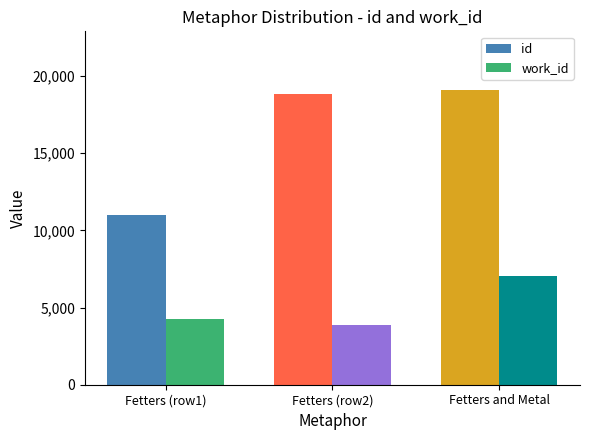

Which category has the lowest value in the work_id series?

Fetters (row2)